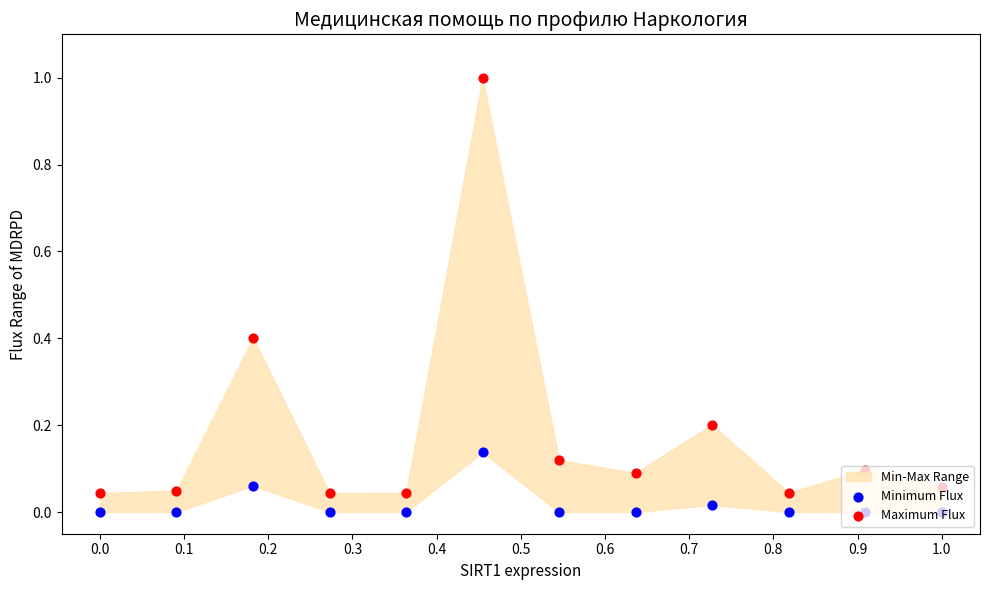

Which series has the largest total across all categories?

Maximum Flux